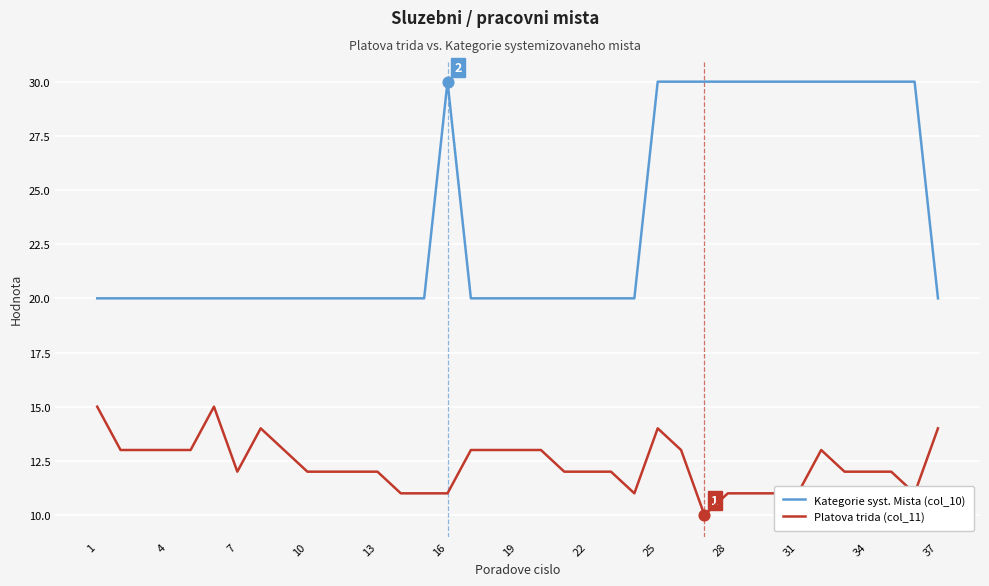

What are all the series names shown in the legend?

Kategorie syst. Mista (col_10), Platova trida (col_11)